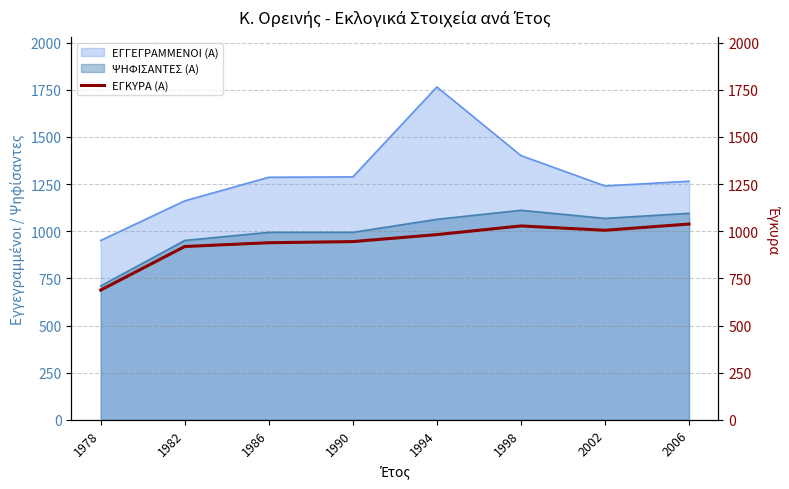

Which label corresponds to the smallest value in the chart?

1978